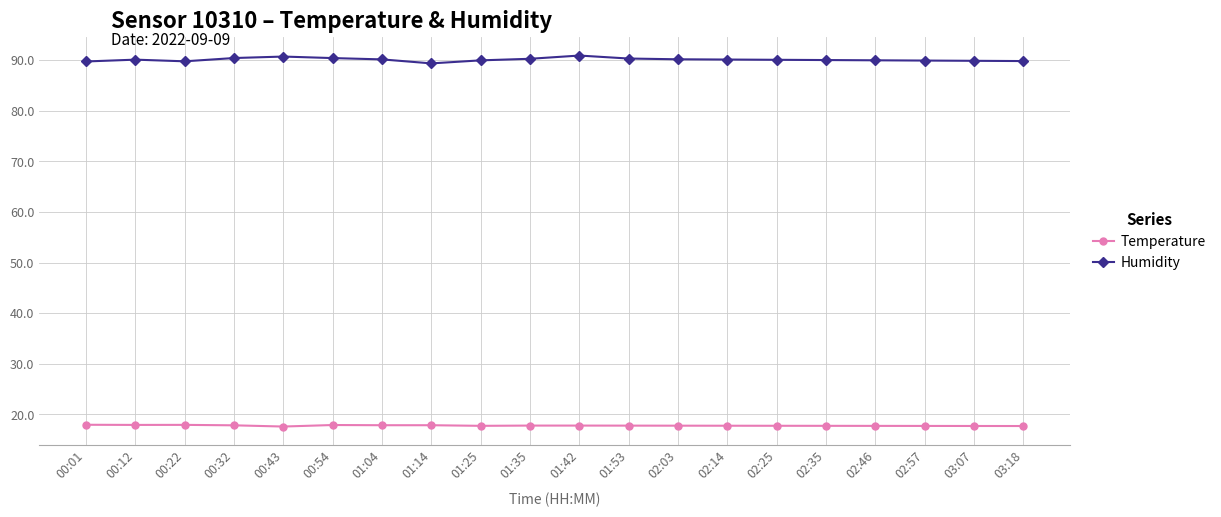

What is the difference between the highest and lowest values at 01:35?

72.5